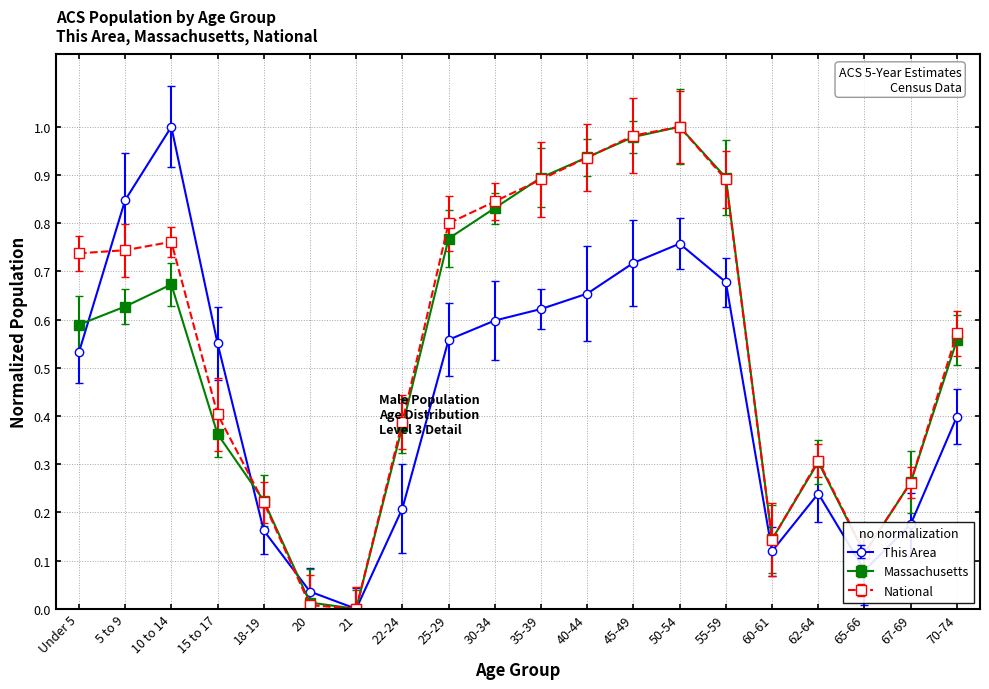

At which category is the sum across all series the highest?

50-54